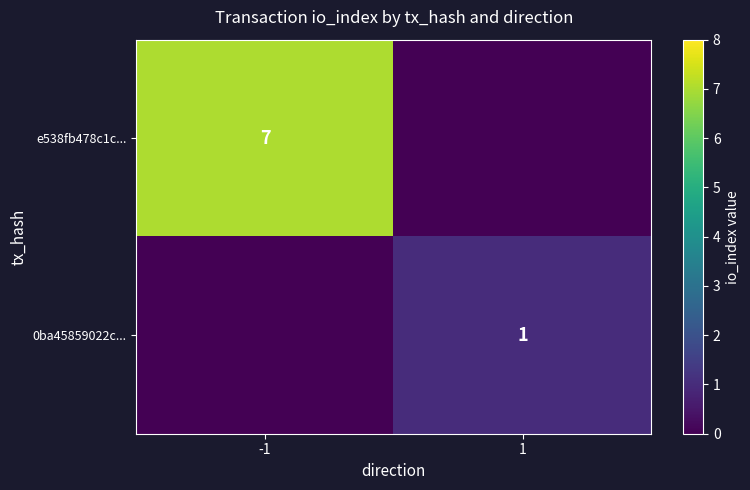

True or false: e538fb478c1c... has a value of 12 at -1.

False